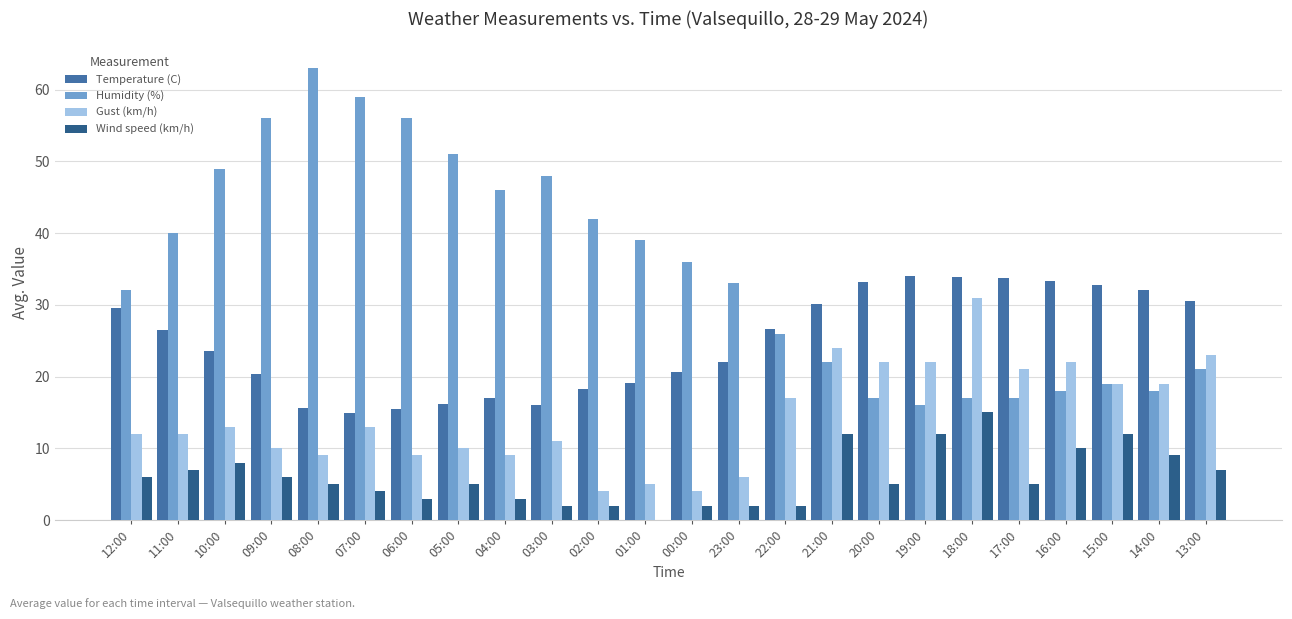

The value of Humidity (%) at 16:00 is 18.0. True or false?

True